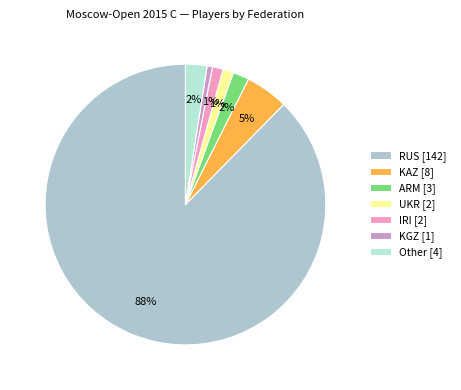

The KGZ slice represents 15% of the pie. True or false?

False